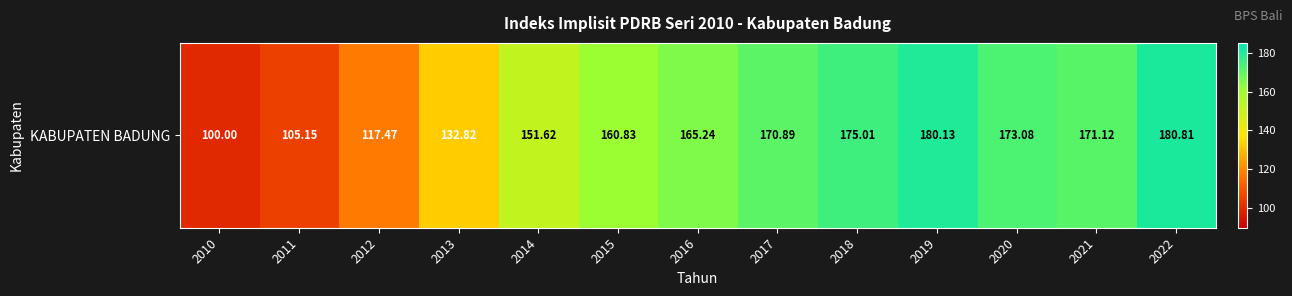

Where does the data first go above 165?

2016